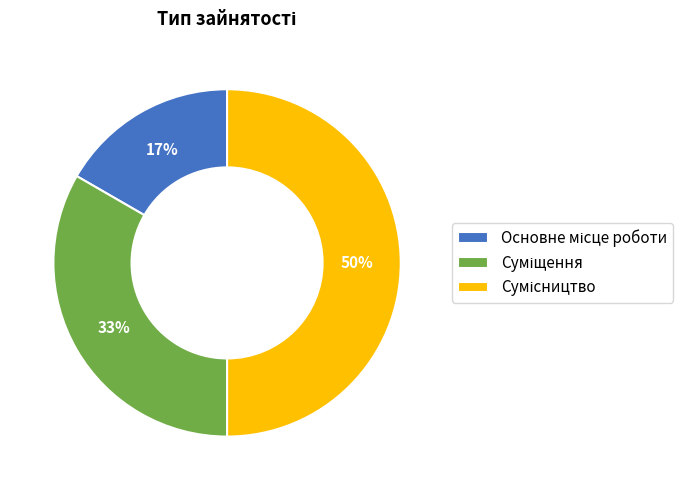

To the nearest percent, what is the average slice percentage?

33%